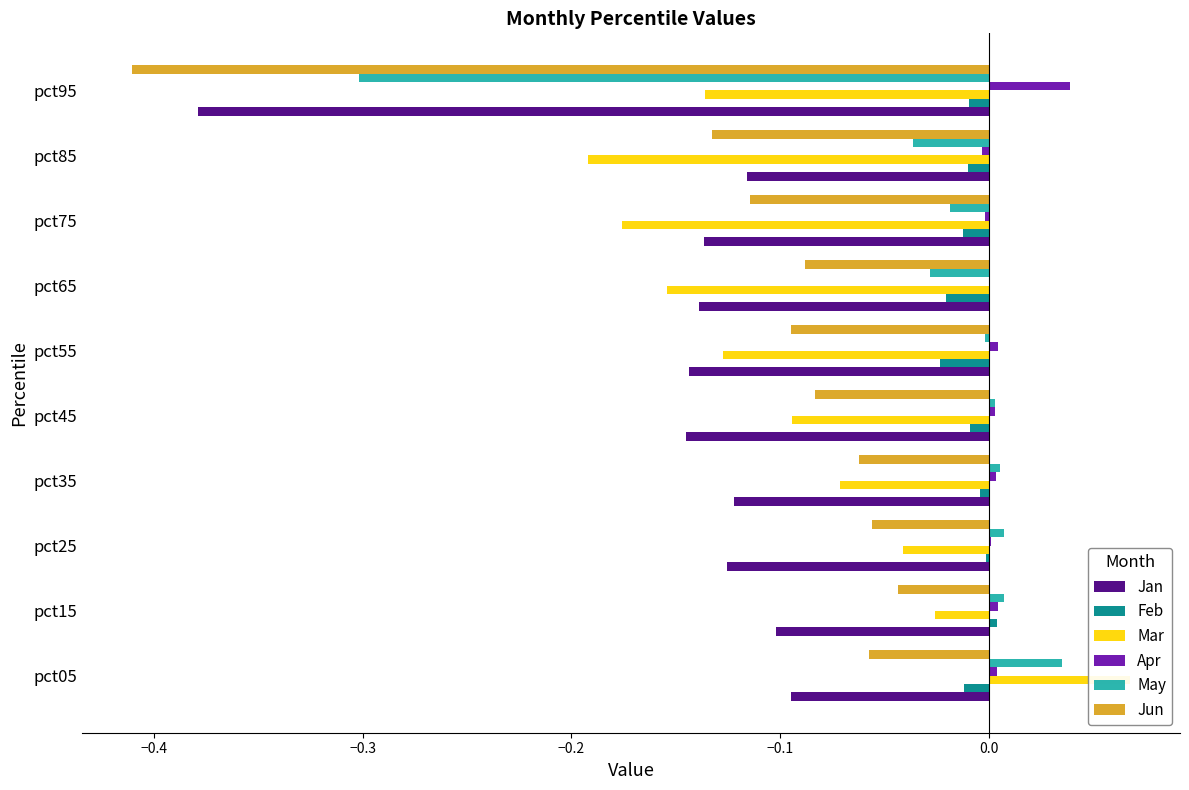

Are the bars grouped side by side (vs. stacked)?

Yes